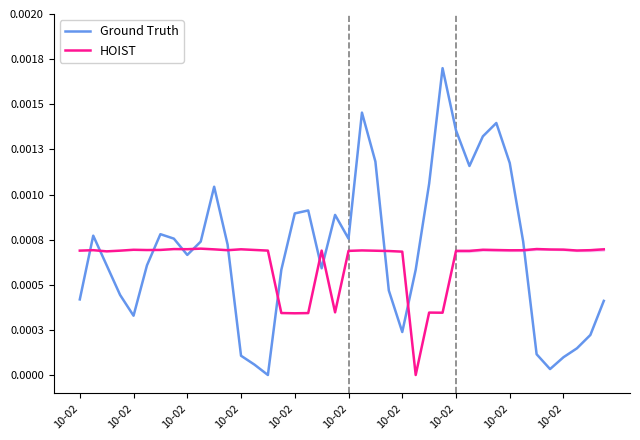

The Ground Truth series shows 0.0 at 10-02. True or false?

False